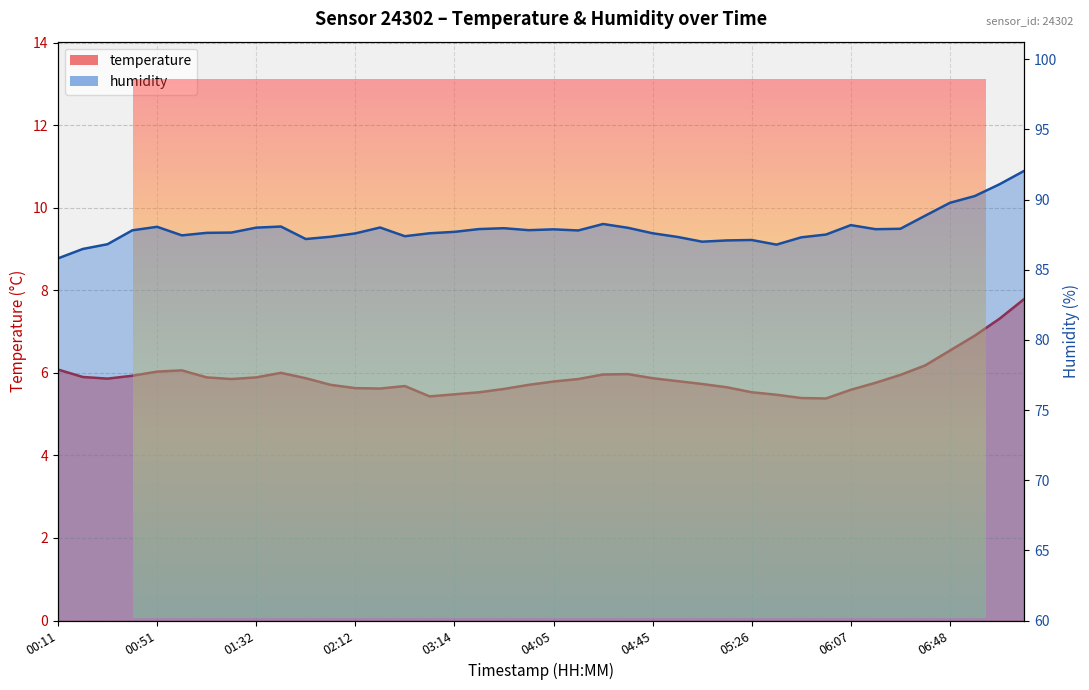

At which category is the sum across all series the highest?

07:18